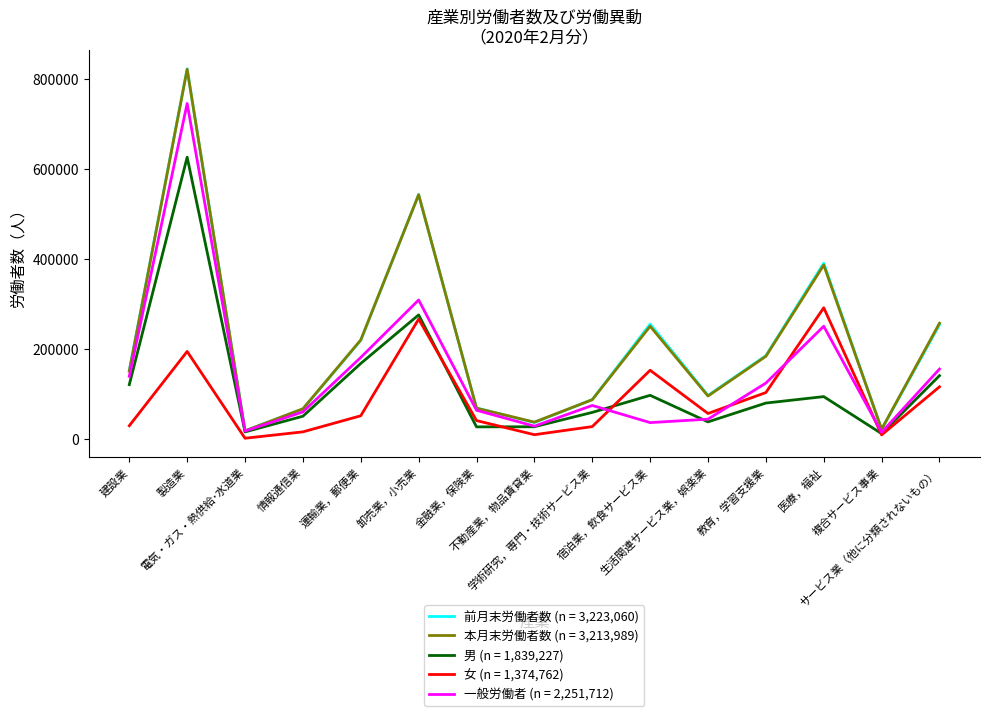

Which series has the widest spread of values?

前月末労働者数 (n = 3,223,060)